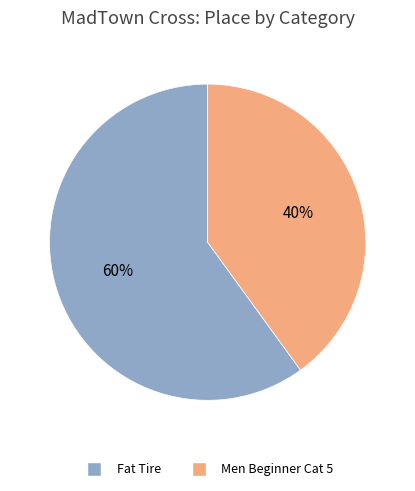

How many slices are in this pie chart?

2